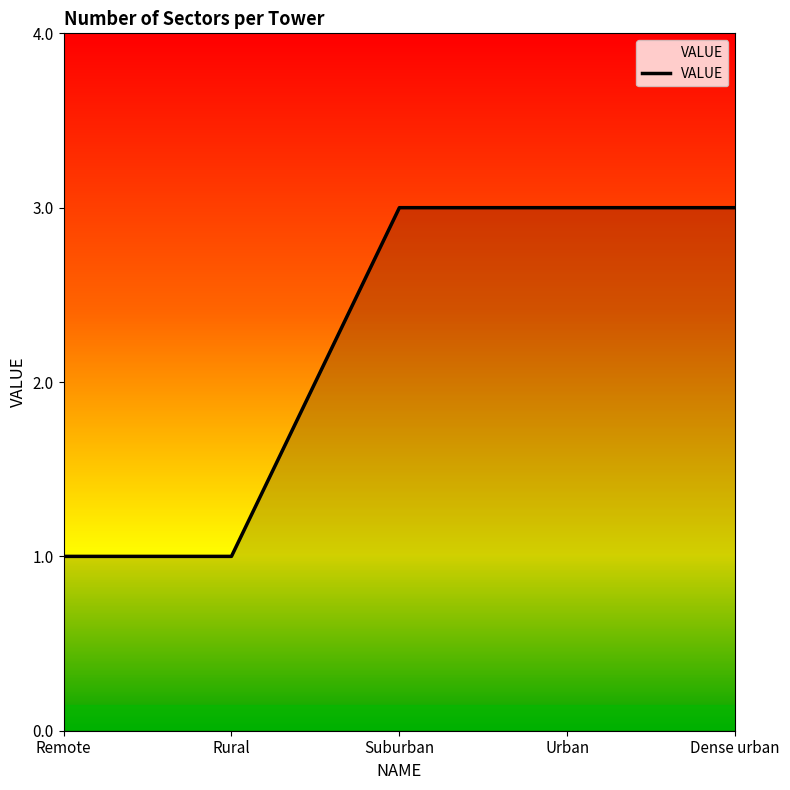

Reading left to right, list all the values displayed in this chart.

1	1	3	3	3